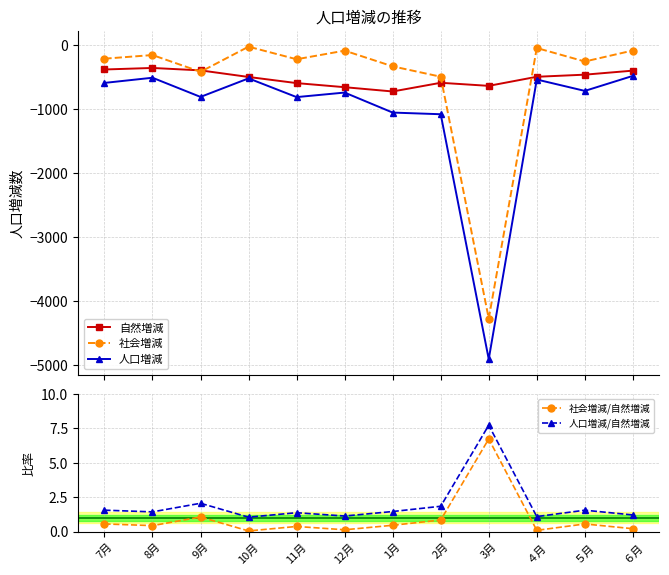

The value of 人口増減 at 11月 is -811.0. True or false?

True